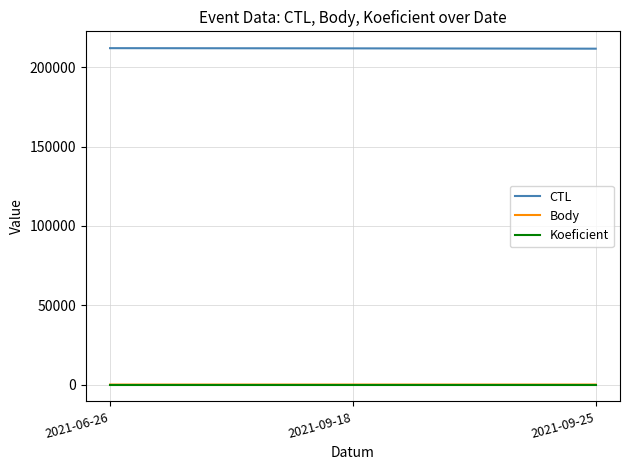

What is the greatest value displayed?

212133